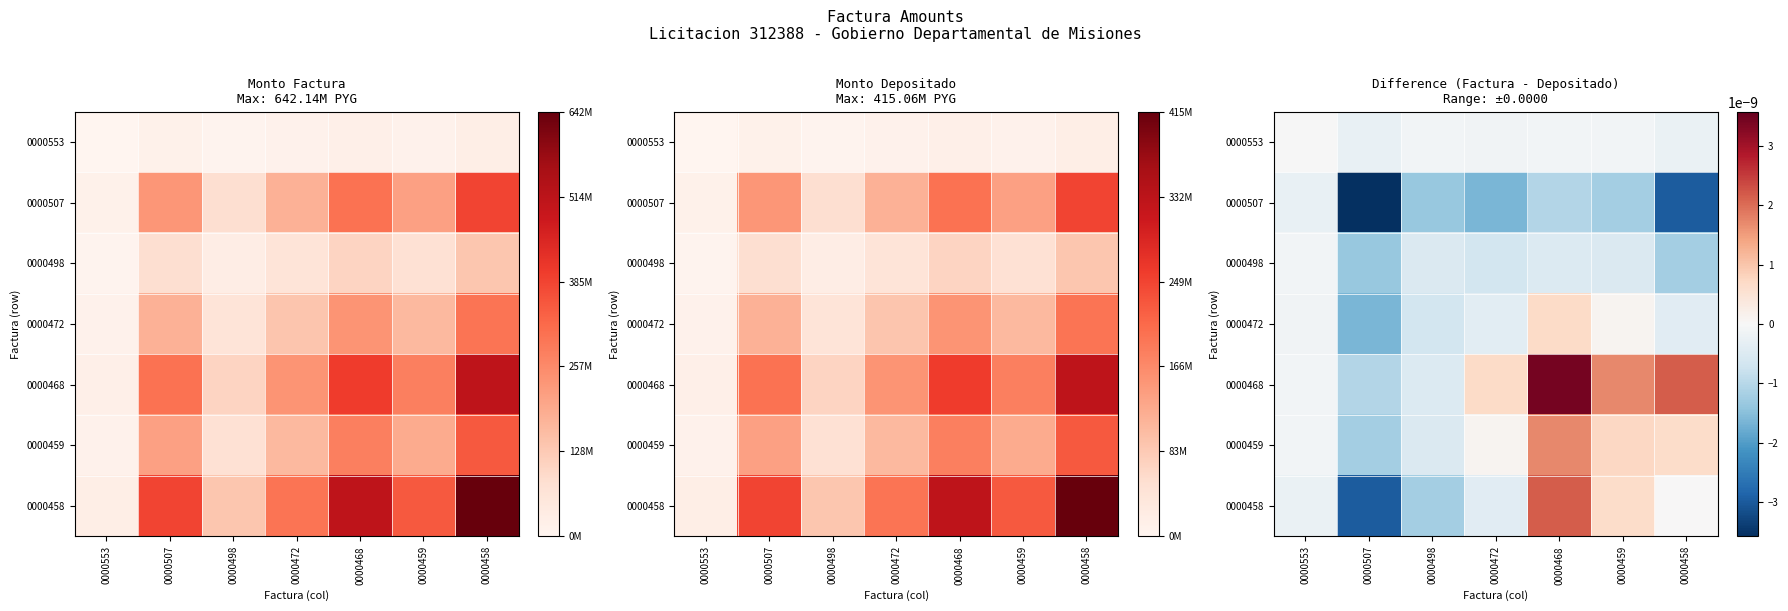

List the labels in order of 0000458 value, largest first.

0000468, 0000459, 0000458, 0000553, 0000472, 0000498, 0000507